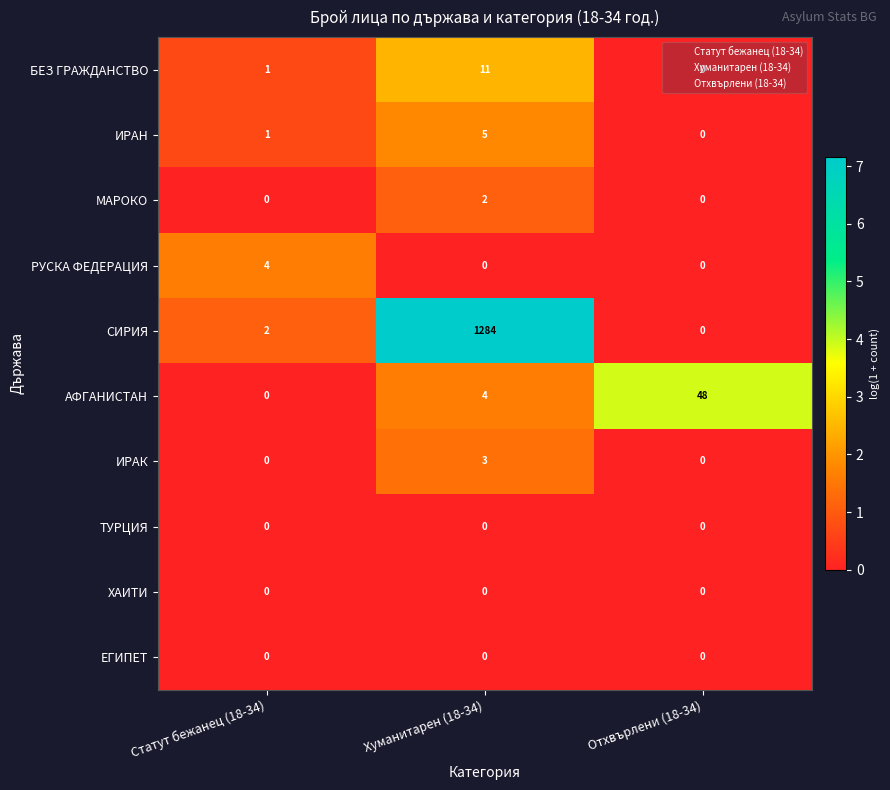

The ИРАН series shows 1 at Статут бежанец (18-34). True or false?

True